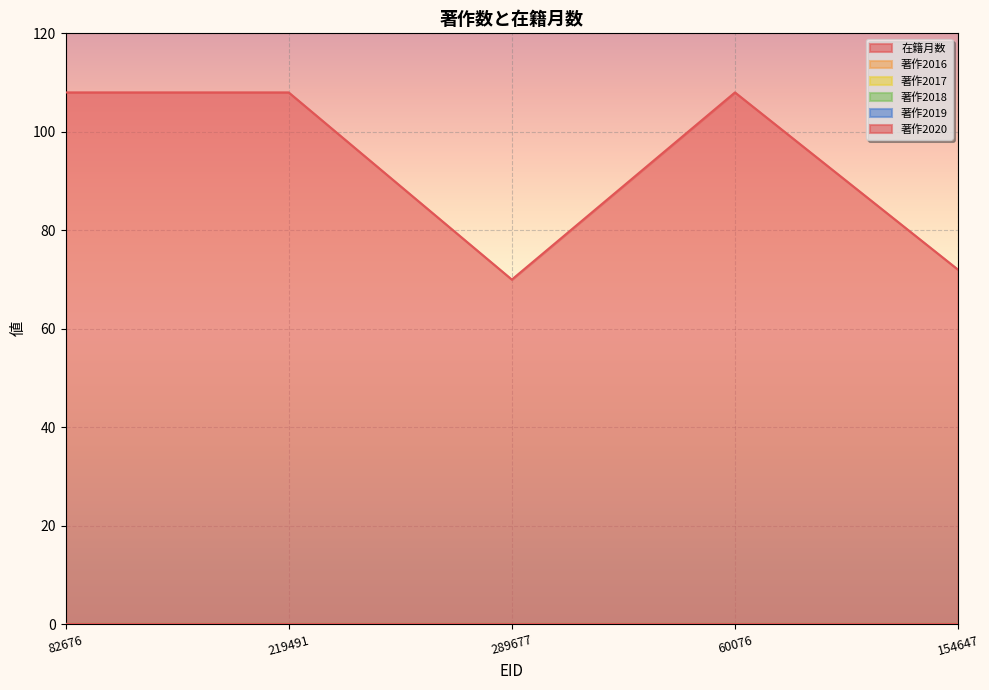

What is the maximum value shown in the chart?

108